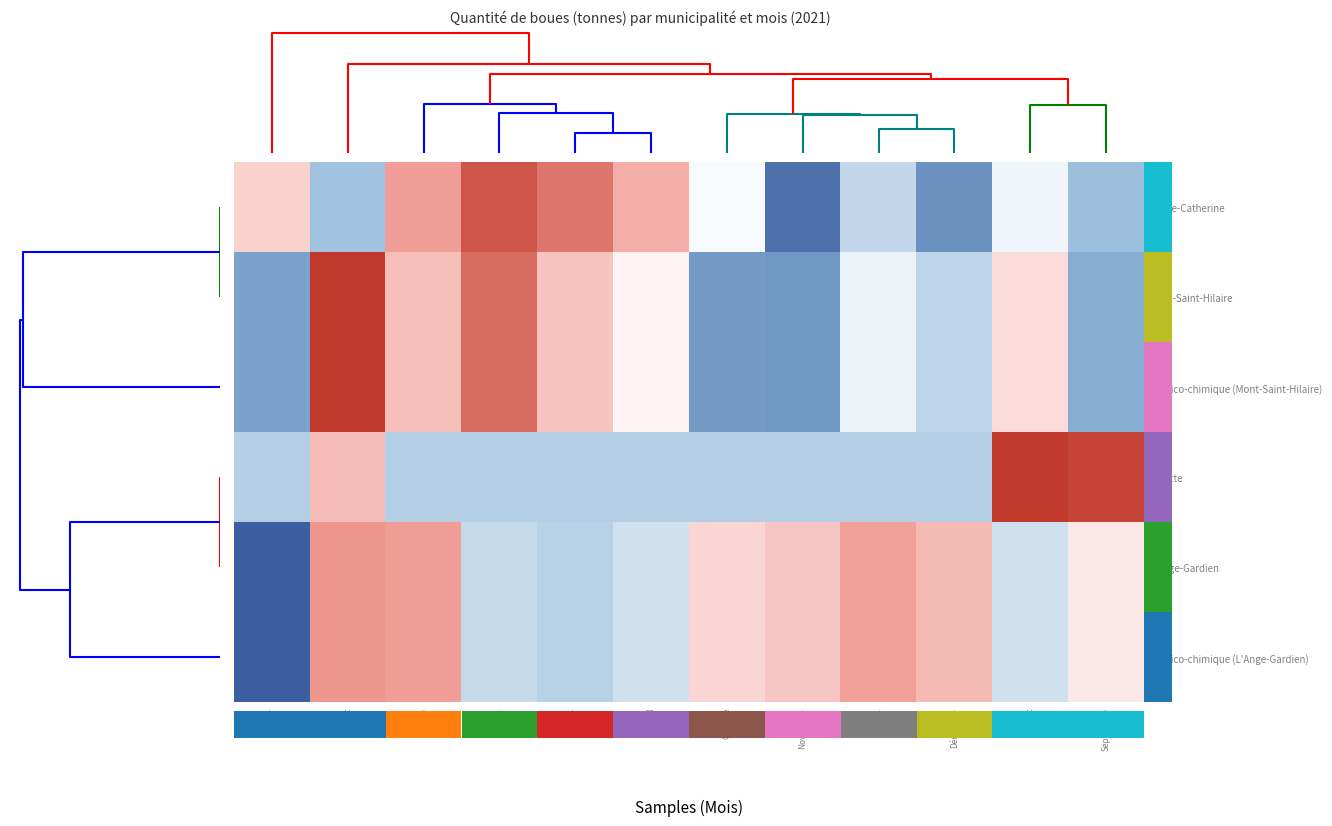

Count the number of data series in this chart.

6